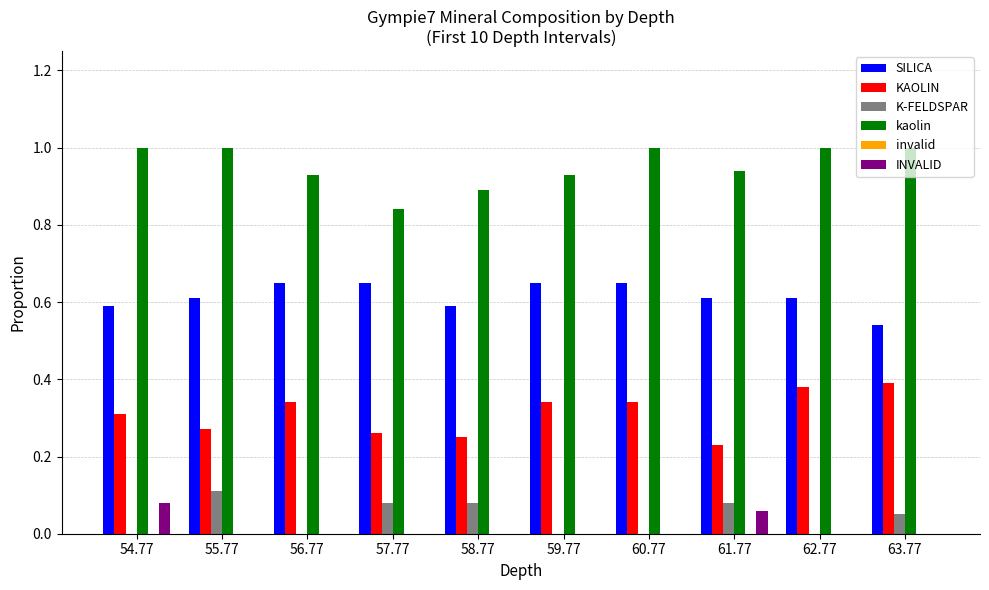

True or false: KAOLIN has a value of 0.3 at 57.77.

True